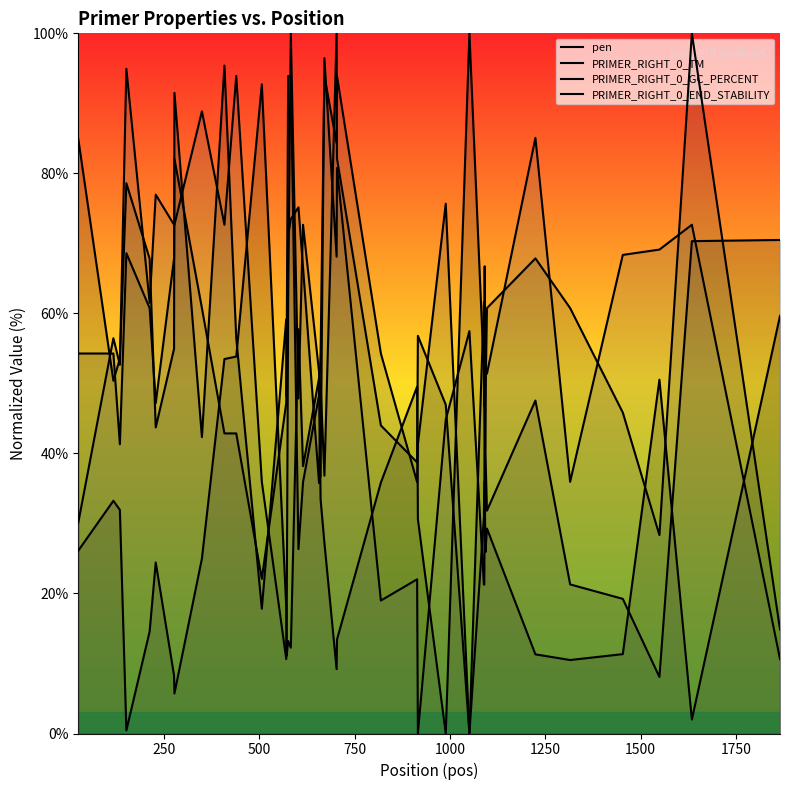

Reading right to left, extract all data points from this chart.

pen: 59.6	2.0	50.5	11.3	10.5	11.3	29.3	25.9	30.7	38.1	46.3	51.8	100.0	0.0	30.6	49.5	35.8	13.4	9.2	27.2	33.5	50.8	38.2	57.7	12.3	13.2	11.1	18.1	92.7	53.8	53.5	25.0	5.7	8.3	24.4	14.6	0.4	31.9	33.2	26.1
PRIMER_RIGHT_0_TM: 70.5	70.3	8.1	19.2	21.3	47.6	31.8	40.1	56.7	66.7	46.7	61.6	0.0	47.0	56.8	38.7	44.0	82.1	100.0	36.8	49.8	35.8	66.5	75.1	73.5	71.1	48.1	59.2	17.8	56.5	95.4	42.3	91.5	55.0	43.7	67.8	78.6	53.5	50.4	84.9
PRIMER_RIGHT_0_GC_PERCENT: 14.9	100.0	28.3	45.8	60.8	67.9	60.8	47.2	41.3	35.9	35.9	30.9	0.0	75.7	41.3	35.9	54.3	93.9	84.3	93.9	54.3	48.3	35.9	26.3	93.9	93.9	53.7	47.2	22.1	42.9	42.9	60.8	82.1	67.9	47.2	60.8	68.6	41.3	54.3	54.3
PRIMER_RIGHT_0_END_STABILITY: 10.6	72.7	69.1	68.4	35.9	85.1	51.4	51.6	43.3	30.1	21.3	21.3	57.5	44.8	0.0	22.0	19.0	80.8	68.1	96.5	36.7	51.6	72.7	47.8	100.0	61.5	13.7	10.6	35.9	93.9	72.7	88.9	72.7	72.7	77.0	61.5	94.9	52.7	56.5	30.1